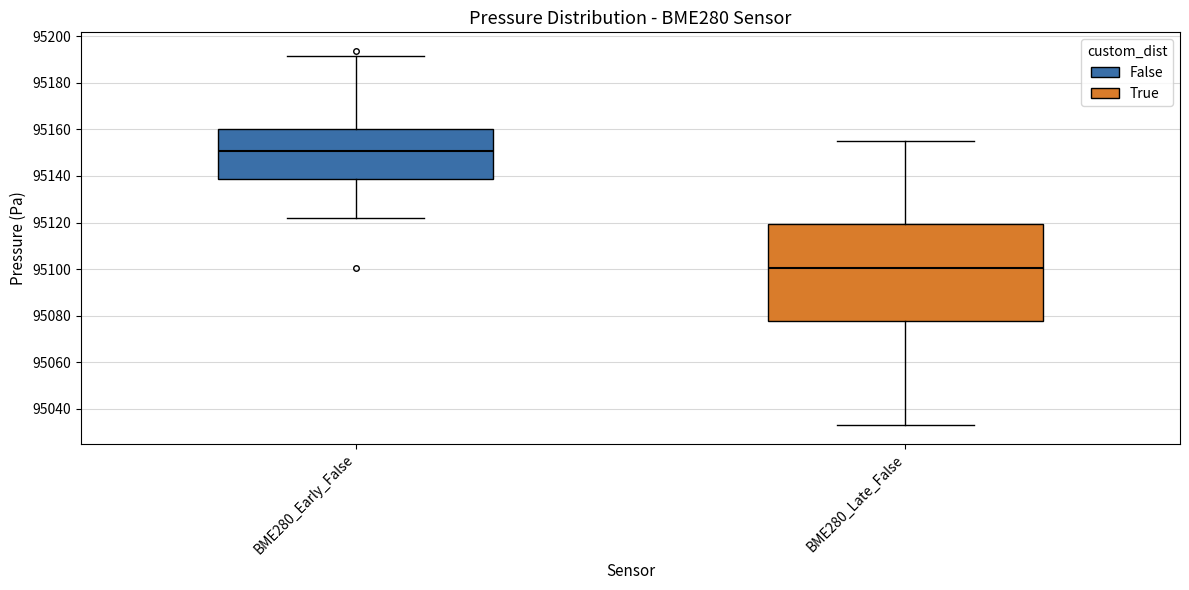

Which box is the tallest, from its lower edge to its upper edge?

BME280_Late_False